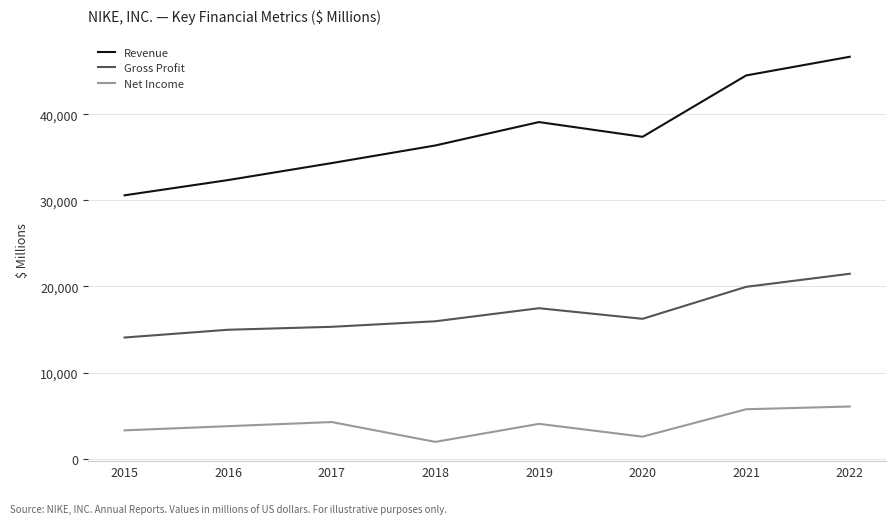

True or false: Revenue has more than 1 points higher than both neighbors.

False